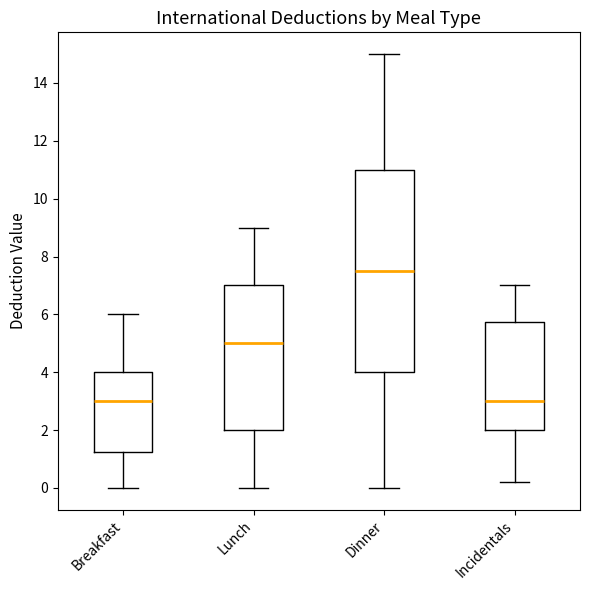

Reading left to right, transcribe this box plot: for each box, give where its median line is, the range the box spans, and where its two whiskers end, as read against the y-axis. The values are not printed on the chart, so give them approximately, as read against the axis.

Breakfast: median 3.0, box 1.2 to 4.0, whiskers 0.0 to 6.0
Lunch: median 5.0, box 2.0 to 7.0, whiskers 0.0 to 9.0
Dinner: median 7.6, box 4.0 to 11.0, whiskers 0.0 to 15.0
Incidentals: median 3.0, box 2.0 to 5.8, whiskers 0.2 to 7.0